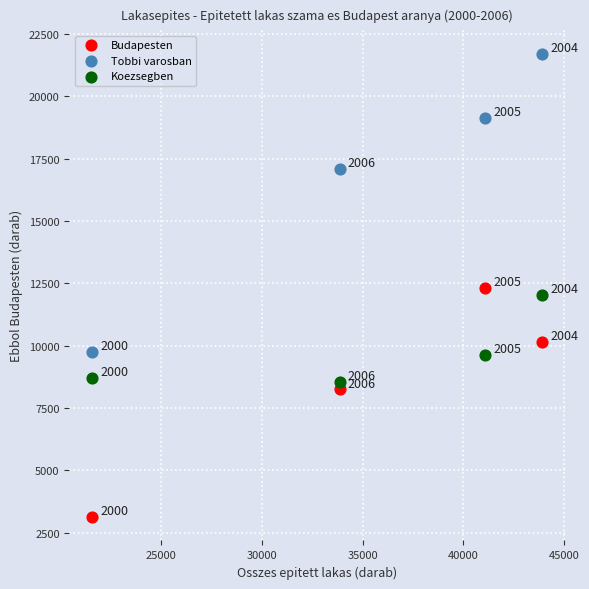

In the Budapesten series, what Y value is closest to 7708?

8239